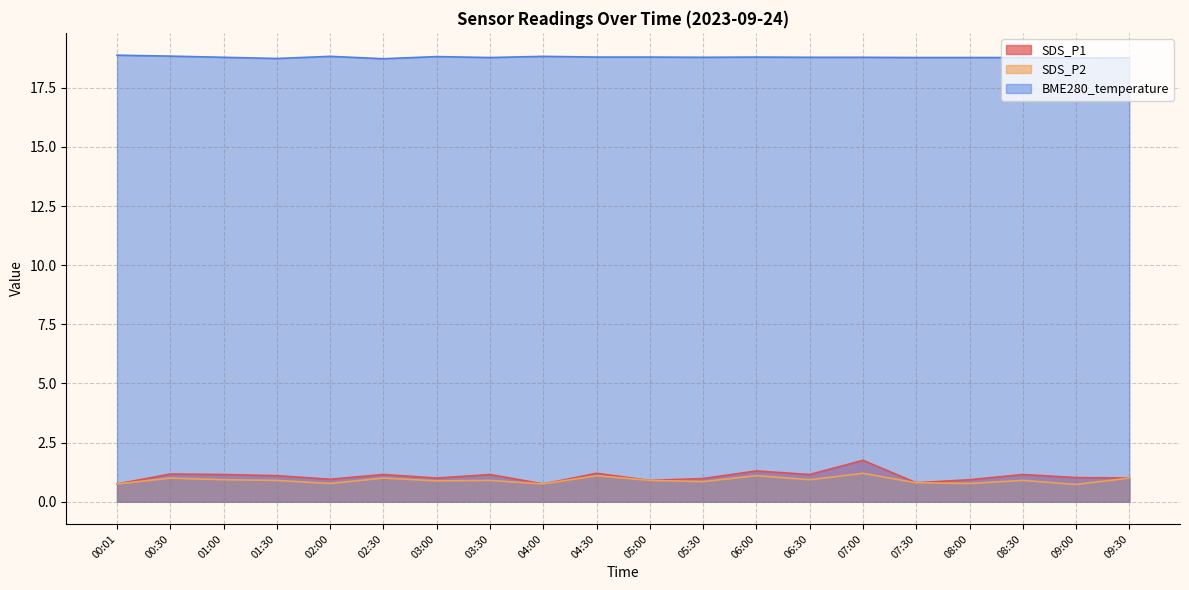

True or false: BME280_temperature and SDS_P2 intersect in this chart.

False